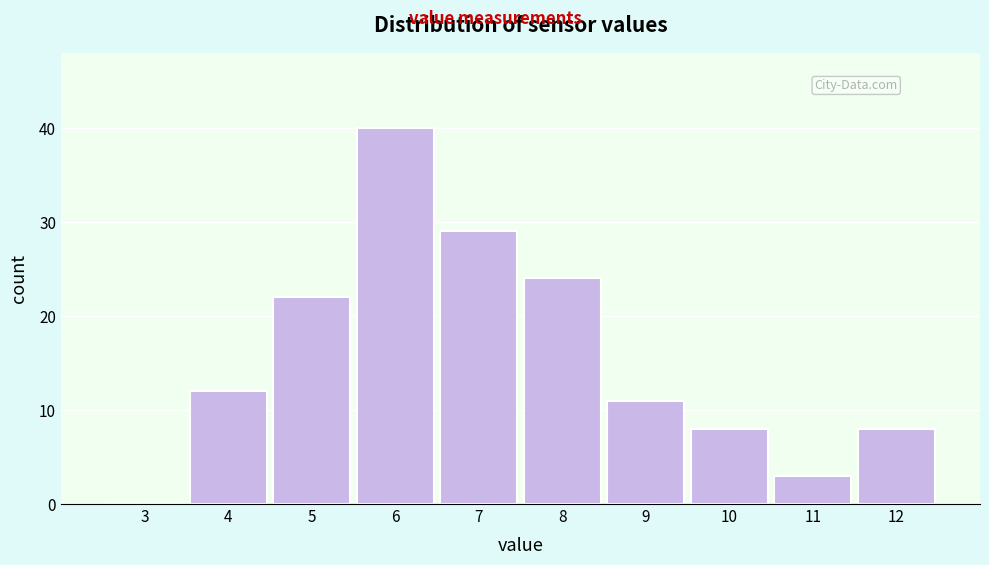

Reading left to right, transcribe all the data shown in this chart.

3=0	4=12	5=22	6=40	7=29	8=24	9=11	10=8	11=3	12=8